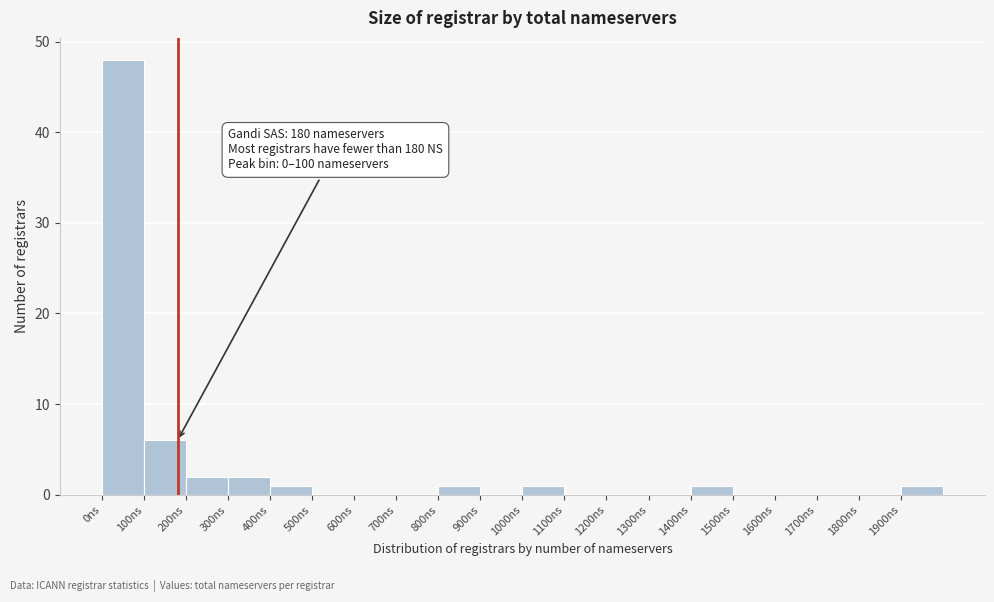

Over which range of the x-axis is the bar tallest?

0 to 100